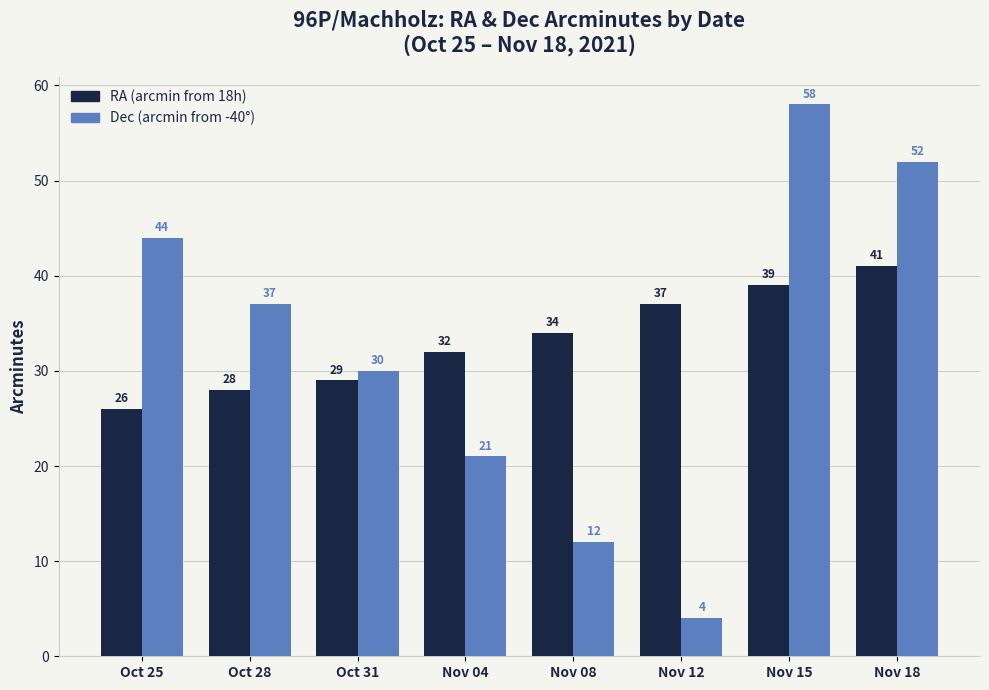

Rank the categories by Dec (arcmin from -40°) value from highest to lowest.

Nov 15, Nov 18, Oct 25, Oct 28, Oct 31, Nov 04, Nov 08, Nov 12